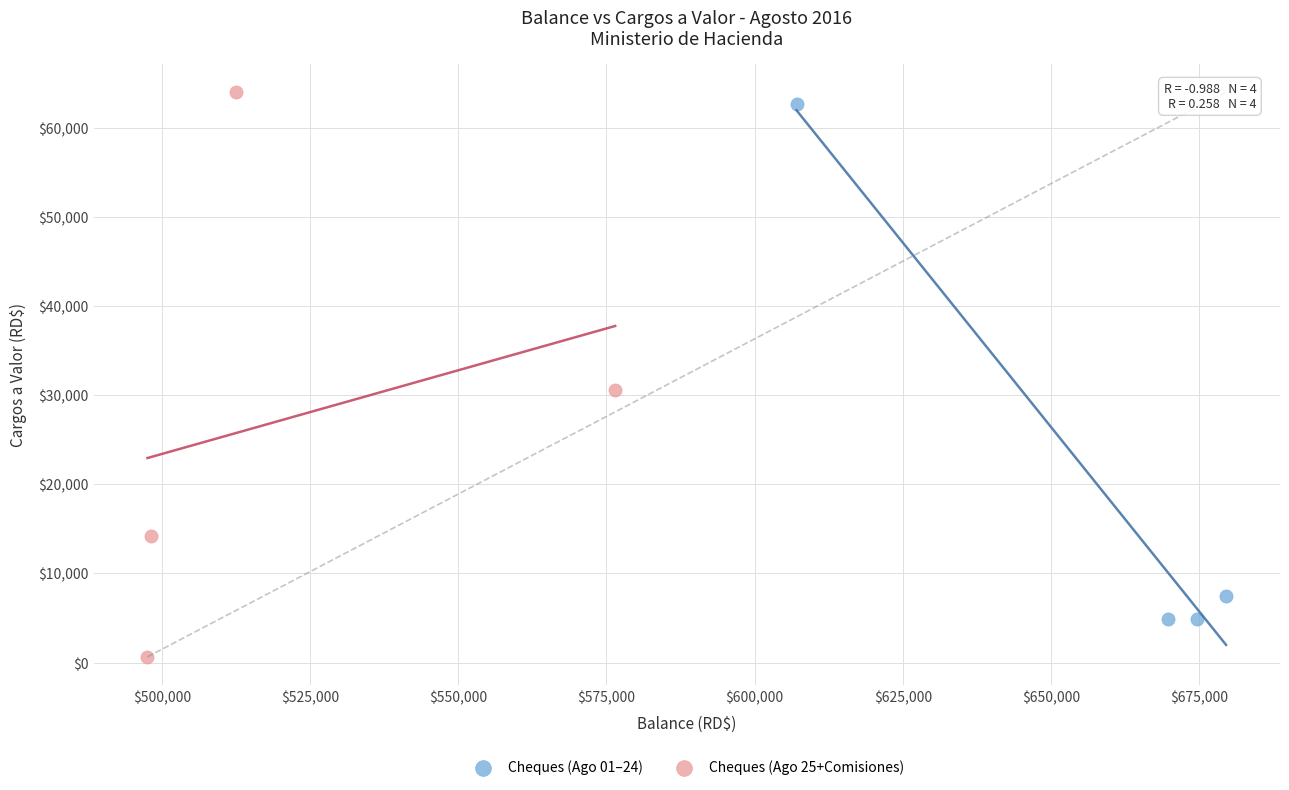

Which series contains the lowest Y value?

Cheques (Ago 25+Comisiones)